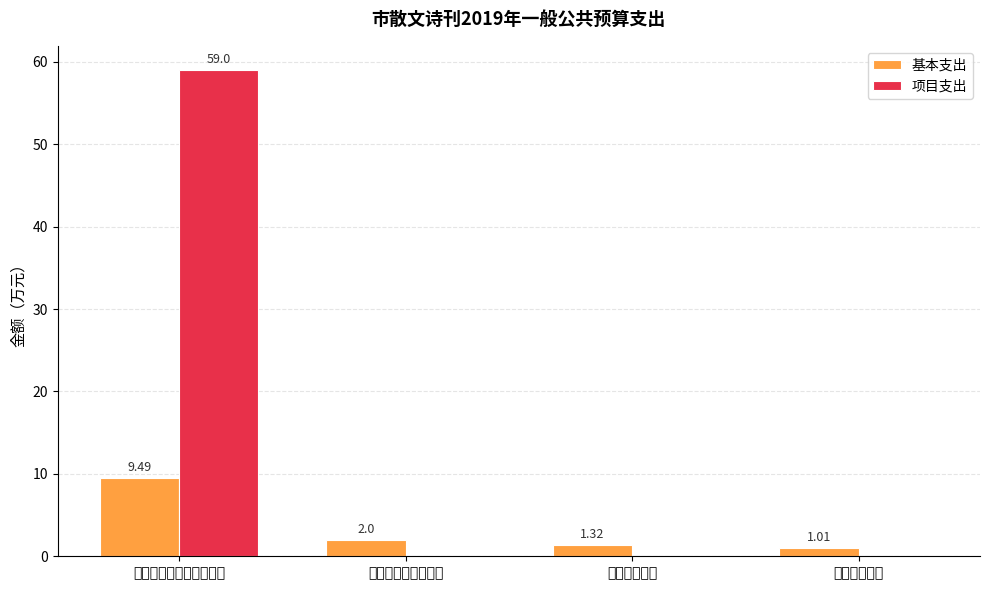

Between 文化旅游体育与传媒支出 and 社会保障和就业支出, which series saw the biggest shift?

项目支出